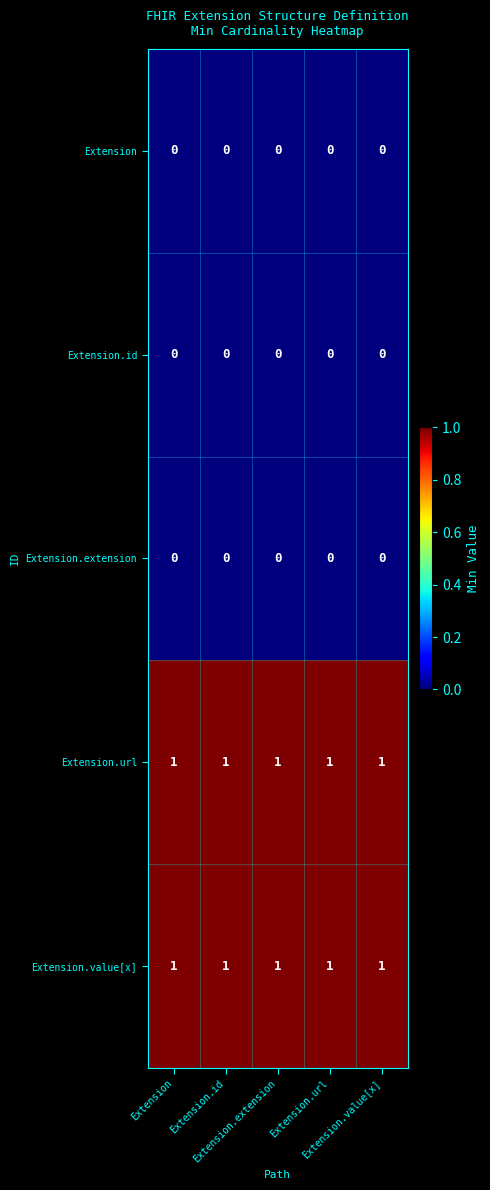

At how many categories does at least one series exceed 0?

5